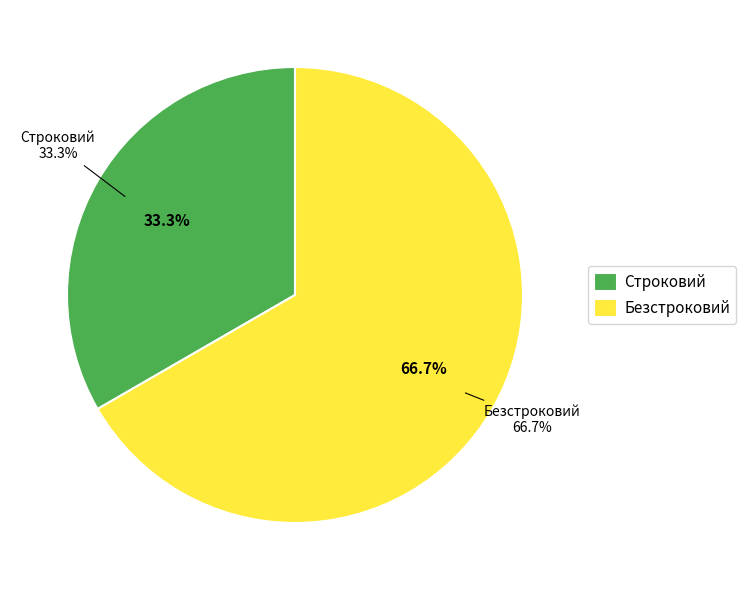

Which category has the biggest portion of the pie?

Безстроковий